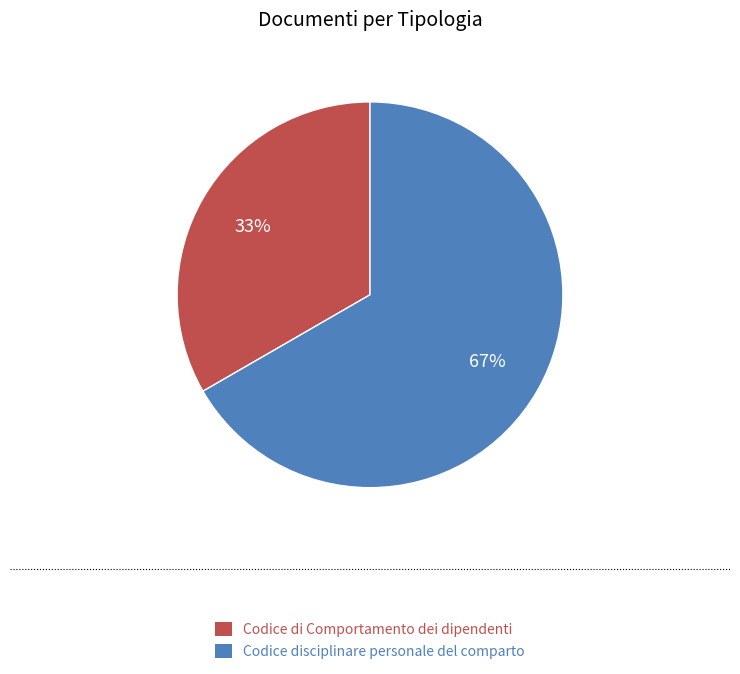

Does Codice disciplinare personale del comparto represent more than half of the total?

Yes